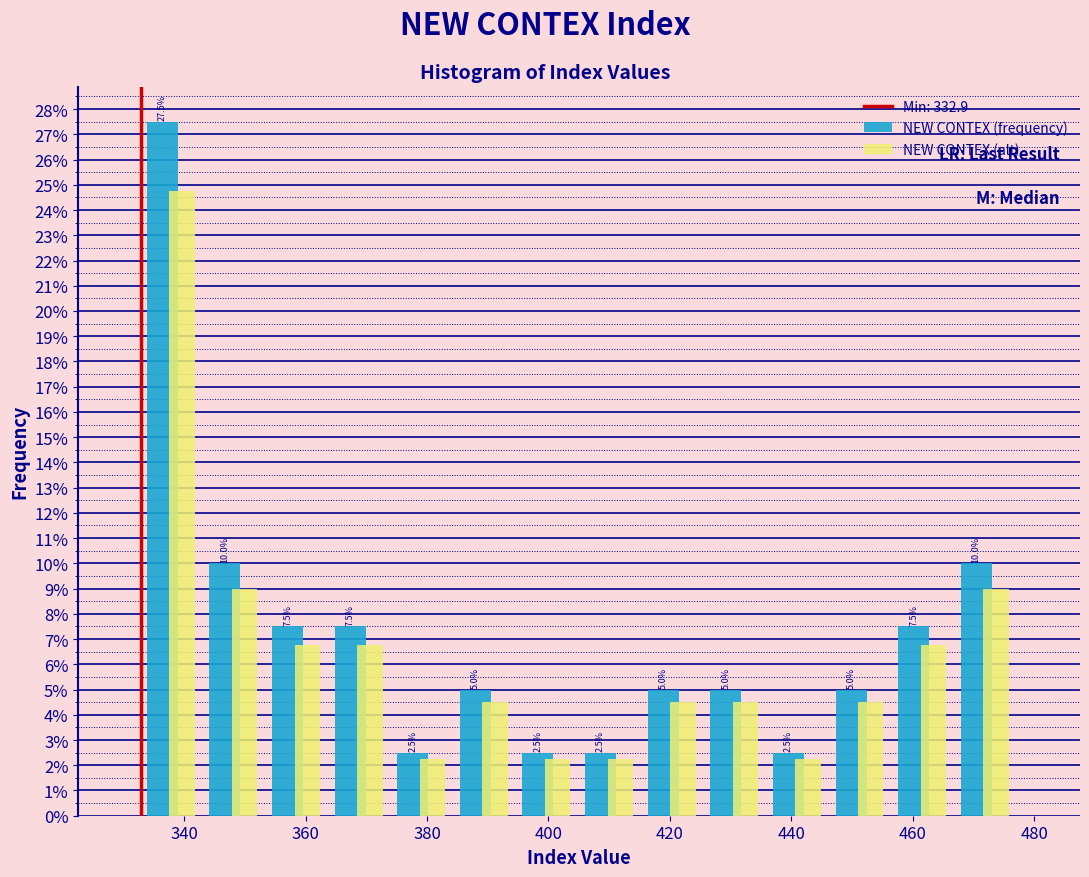

In the NEW CONTEX (alt) series, which range on the x-axis has the tallest bar?

332 to 344